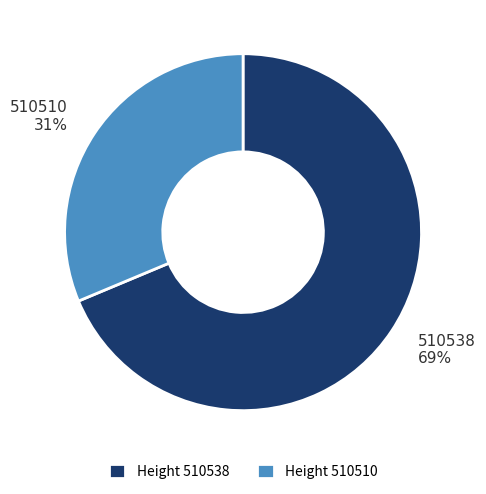

Which has a higher value, Height 510510 or Height 510538?

Height 510538